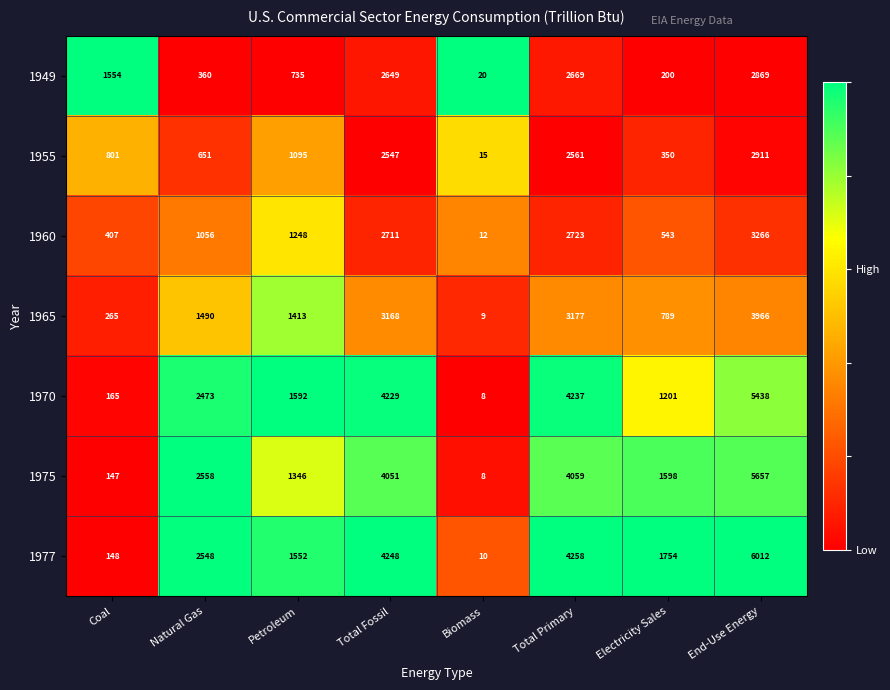

What is the spread (max minus min) of values at Coal?

1407